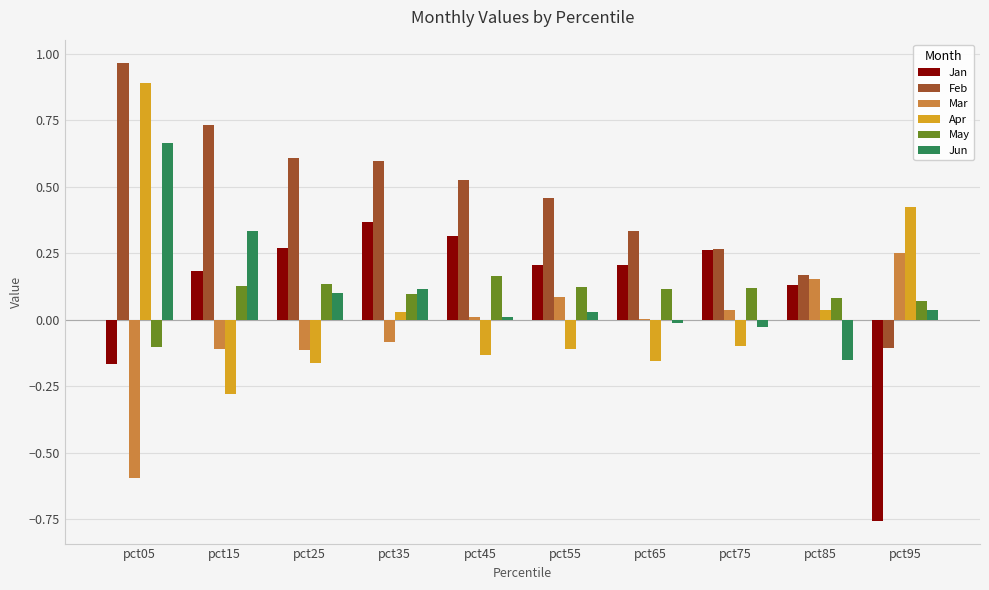

Which category has the highest value in the Mar series?

pct95